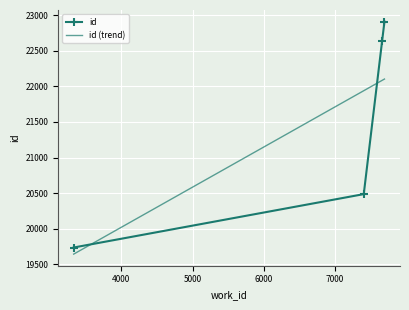

Reading right to left, what are all the values shown in this chart?

id: 22912.0	22640.0	20485.0	19734.0
id (trend): 22104.1	22085.5	21940.1	19641.3